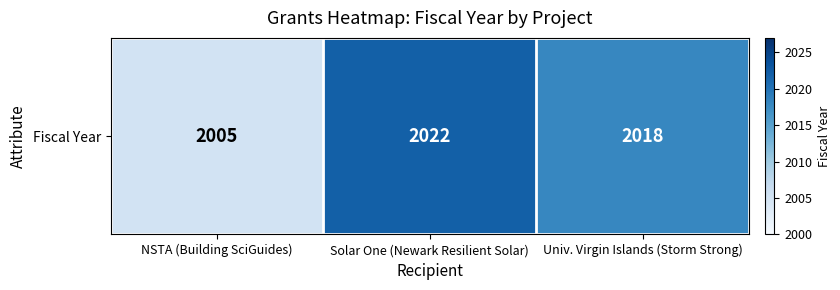

Reading right to left, extract all data points from this chart.

Univ. Virgin Islands (Storm Strong)=2018	Solar One (Newark Resilient Solar)=2022	NSTA (Building SciGuides)=2005